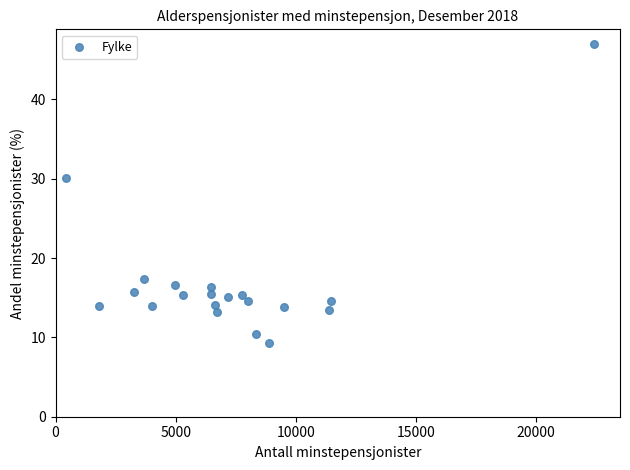

What Y value in the scatter plot is closest to 28?

30.1